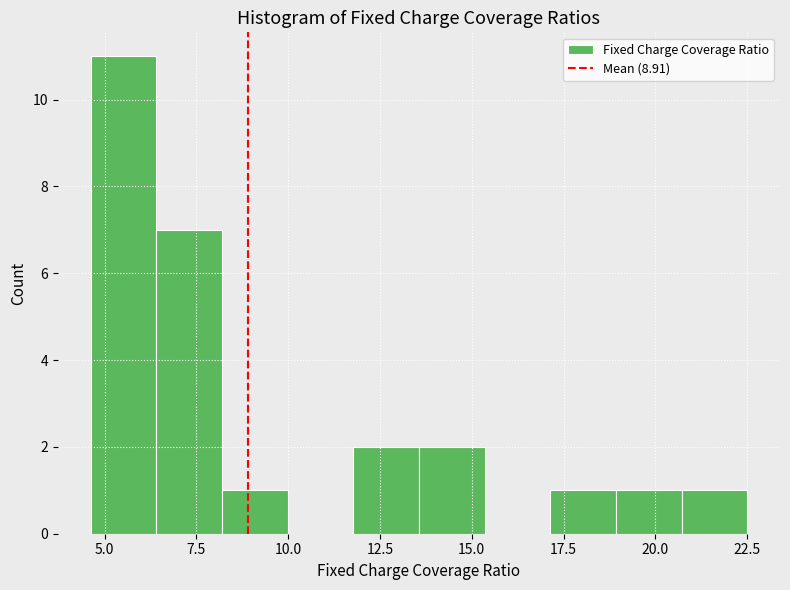

Read against the x-axis, roughly where is the centre of the tallest bar?

5.5